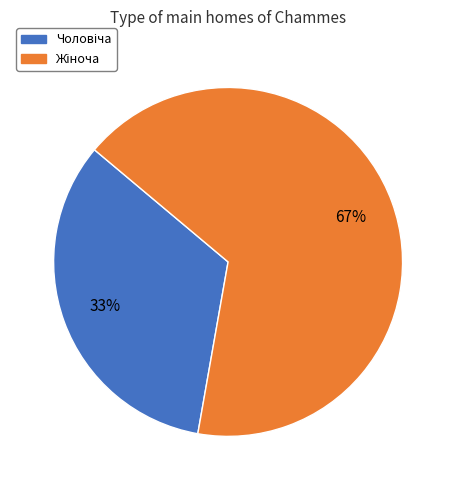

To the nearest percent, what is the average slice percentage?

50%